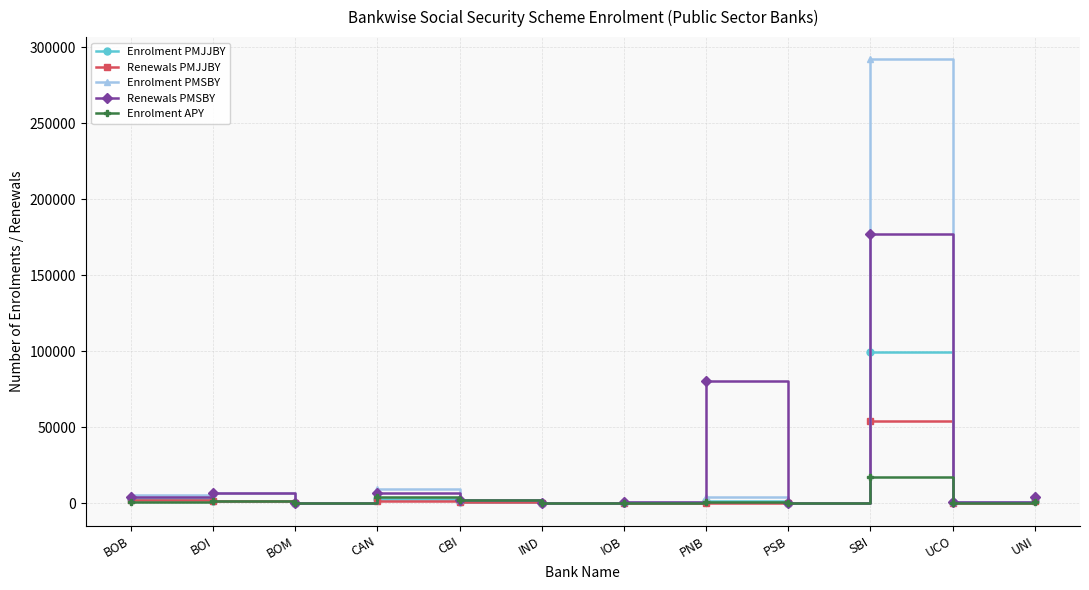

What is the highest value of the Enrolment PMSBY series?

292085